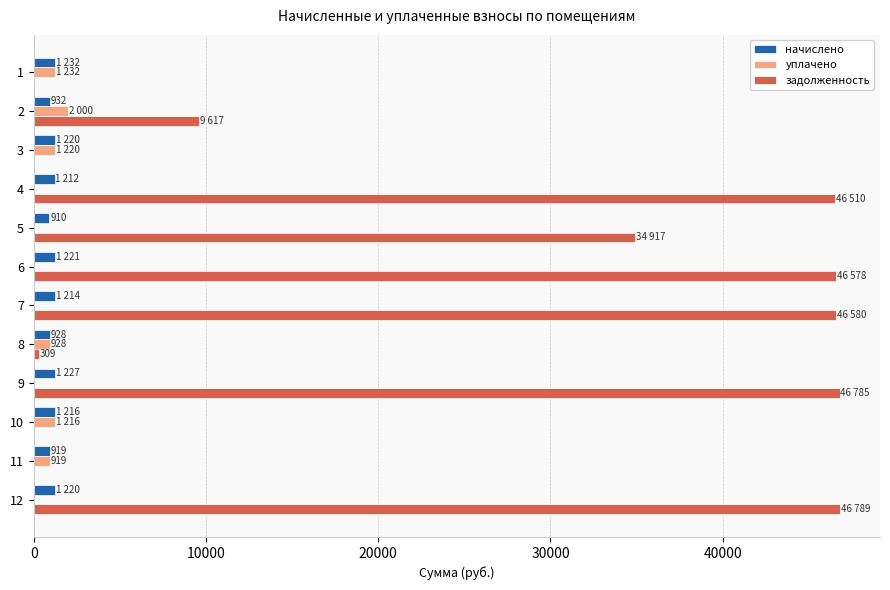

Which series changed the most between 1 and 7?

задолженность